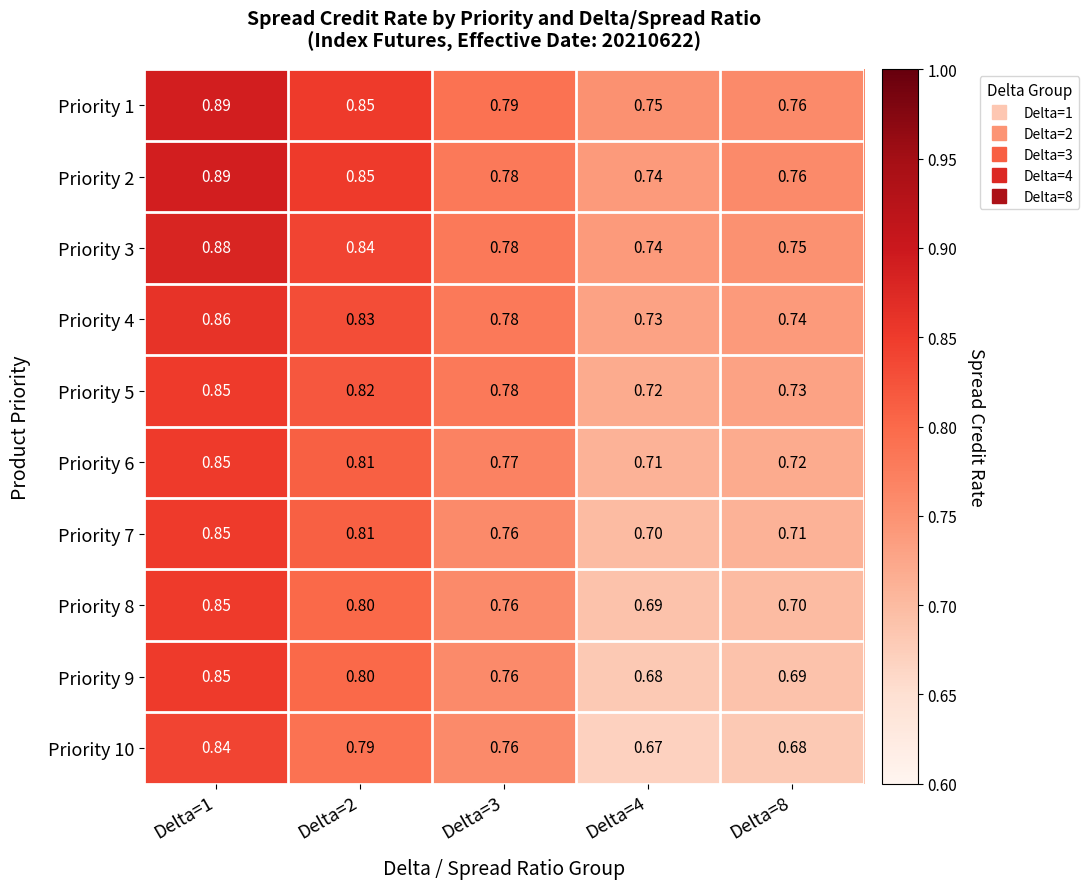

Which series has the largest total across all categories?

Priority 1